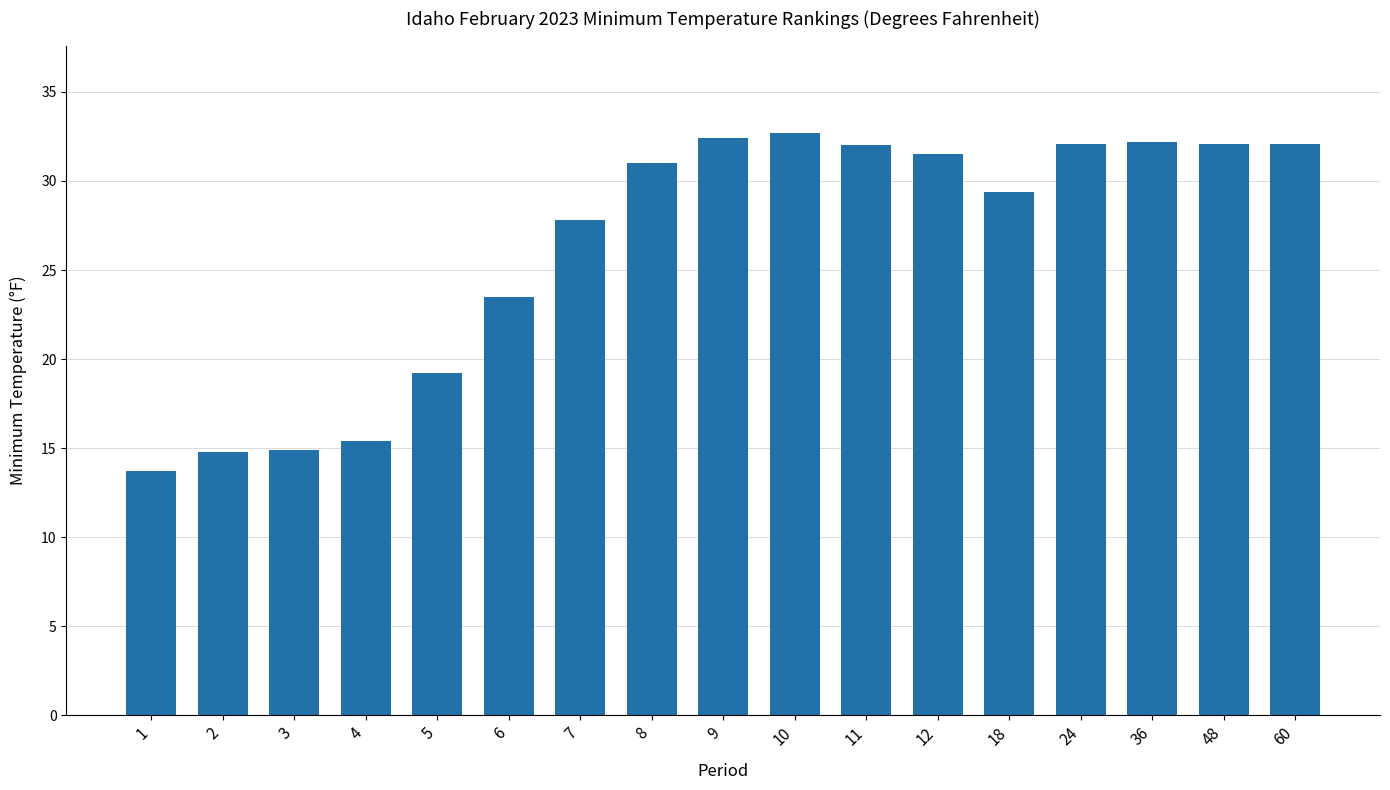

What is the sum of all values?

446.8